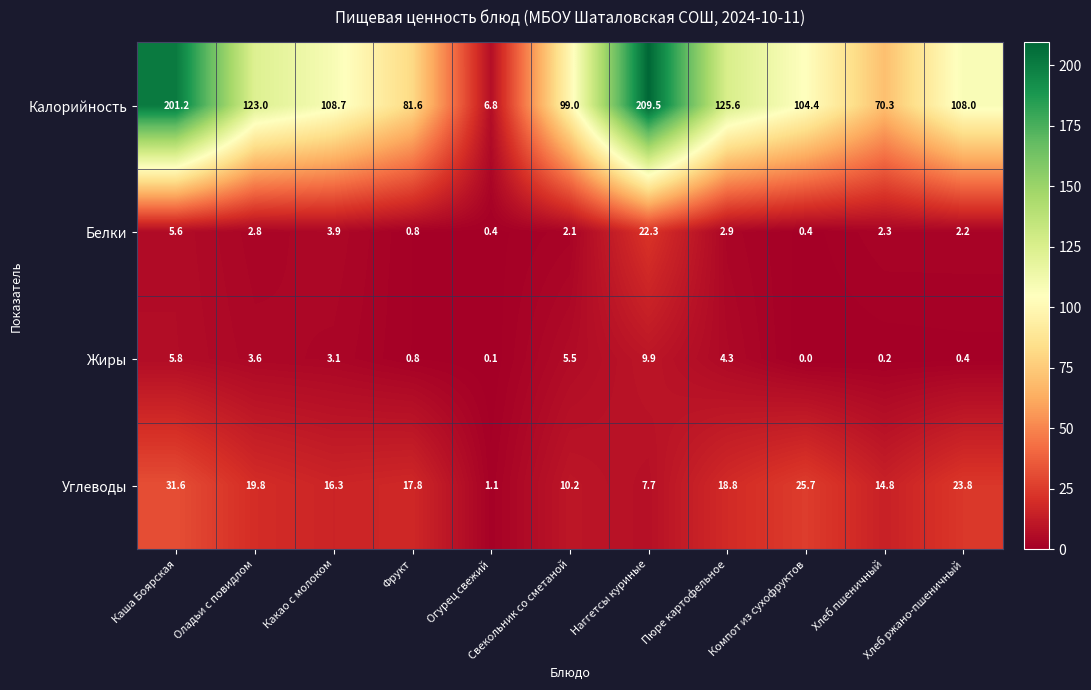

How many series are shown in this chart?

4